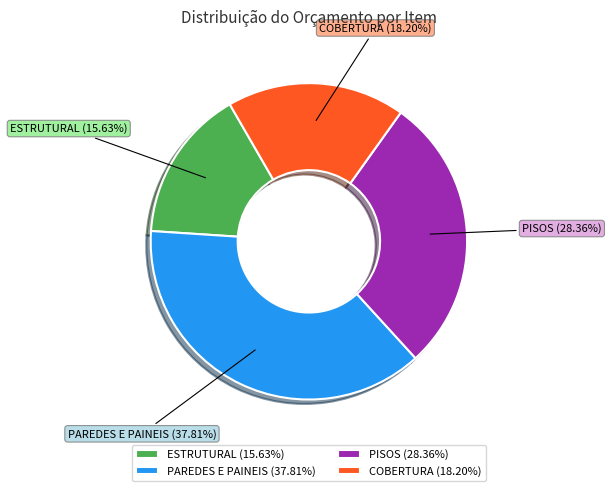

What percentage do PISOS and COBERTURA together represent?

46.6%